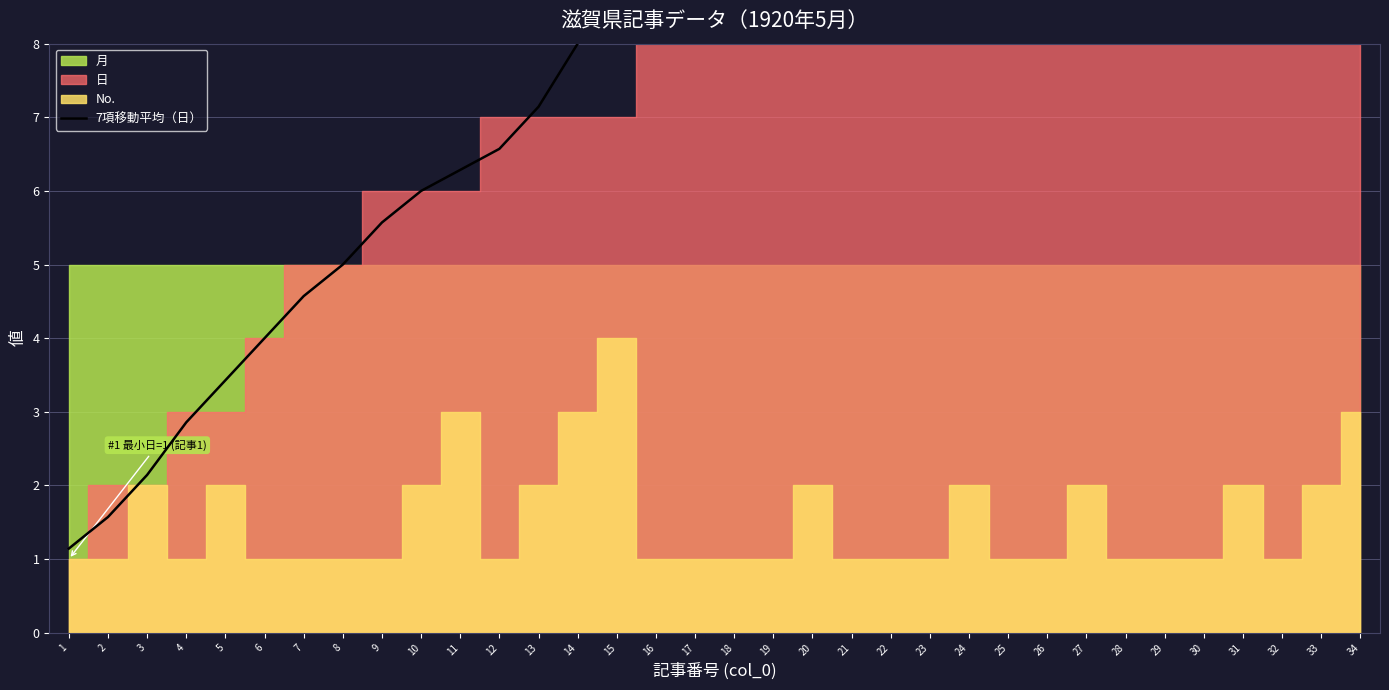

What is the difference between the second highest and minimum values?

27.9